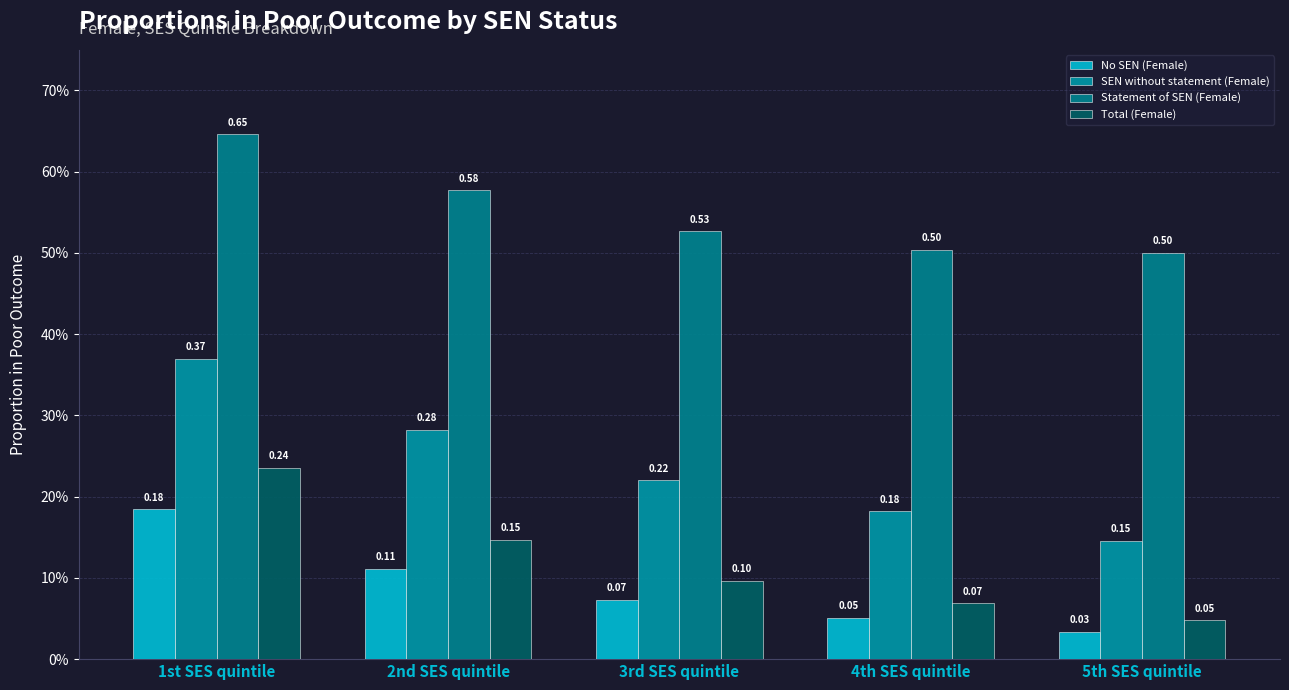

Are the bars grouped side by side (vs. stacked)?

Yes